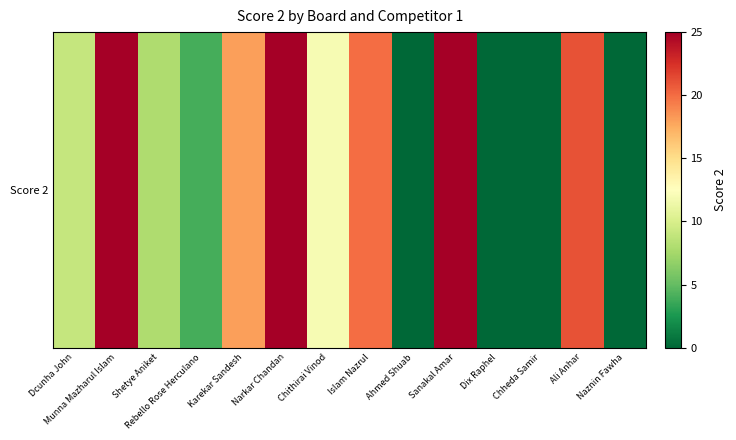

Reading left to right, extract all data points from this chart.

Dcunha John=9	Munna Mazharul Islam=25	Shetye Aniket=8	Rebello Rose Herculano=4	Karekar Sandesh=18	Narkar Chandan=25	Chithirai Vinod=12	Islam Nazrul=20	Ahmed Shuab=0	Sanakal Amar=25	Dix Raphel=0	Chheda Samir=0	Ali Anhar=21	Naznin Fawha=0